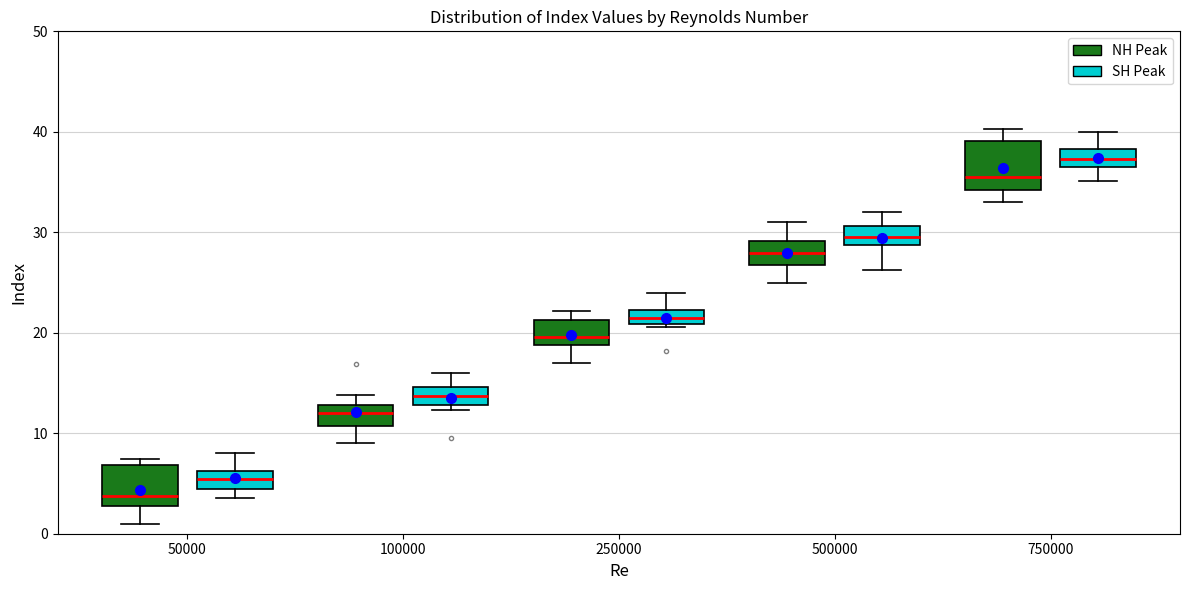

Which box's median line is the lowest?

50000 (NH Peak)